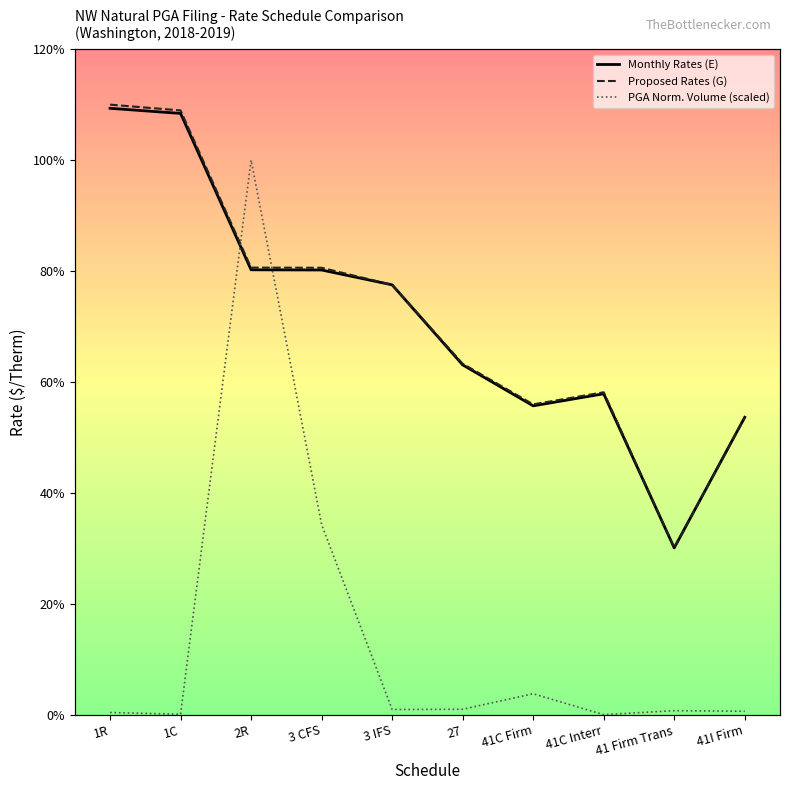

True or false: Monthly Rates (E) has a value of 0.8 at 3 CFS.

True